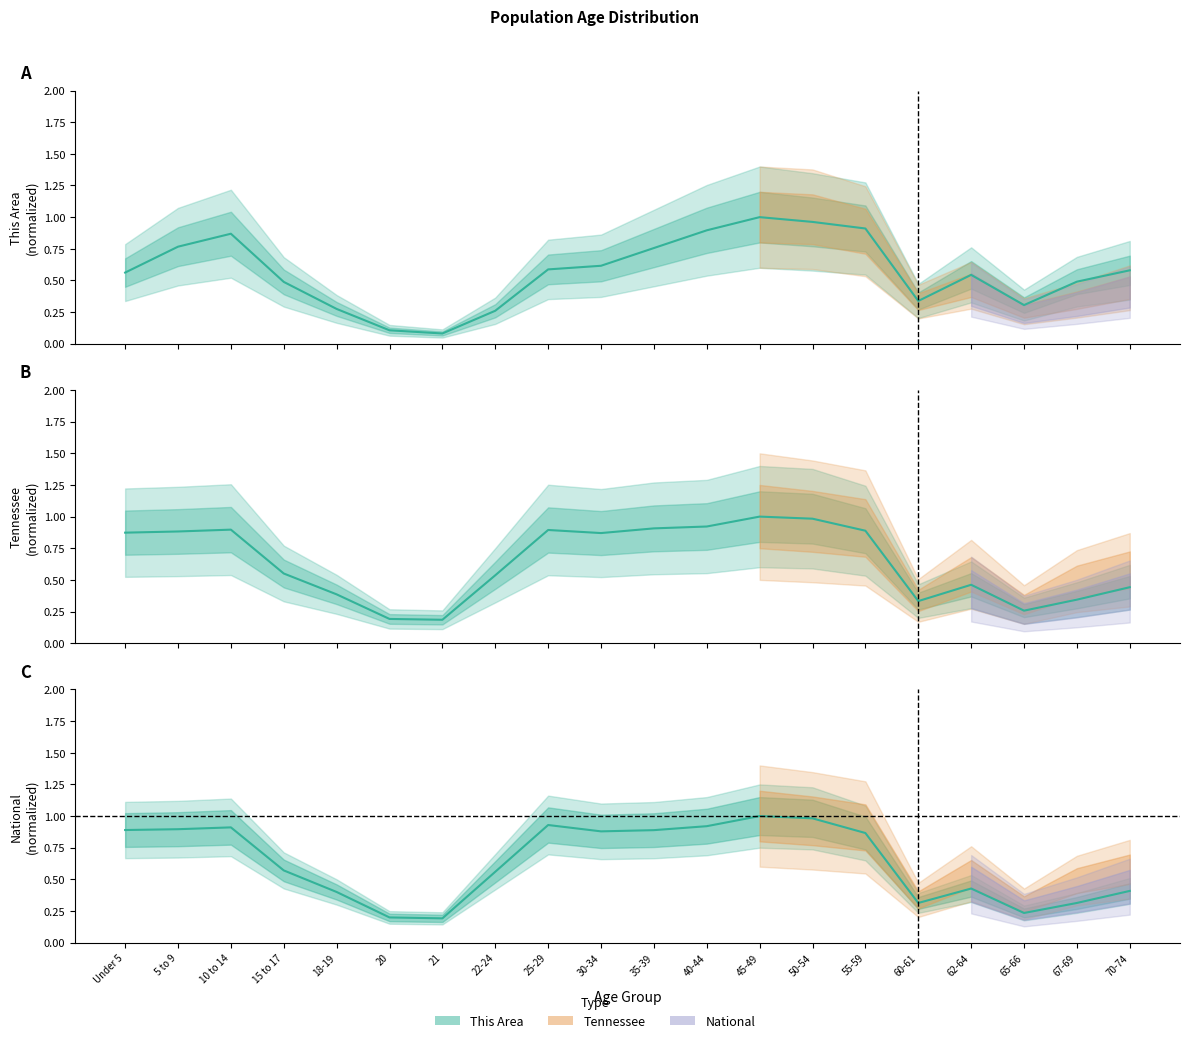

How many interior local peaks does the Tennessee series have?

4